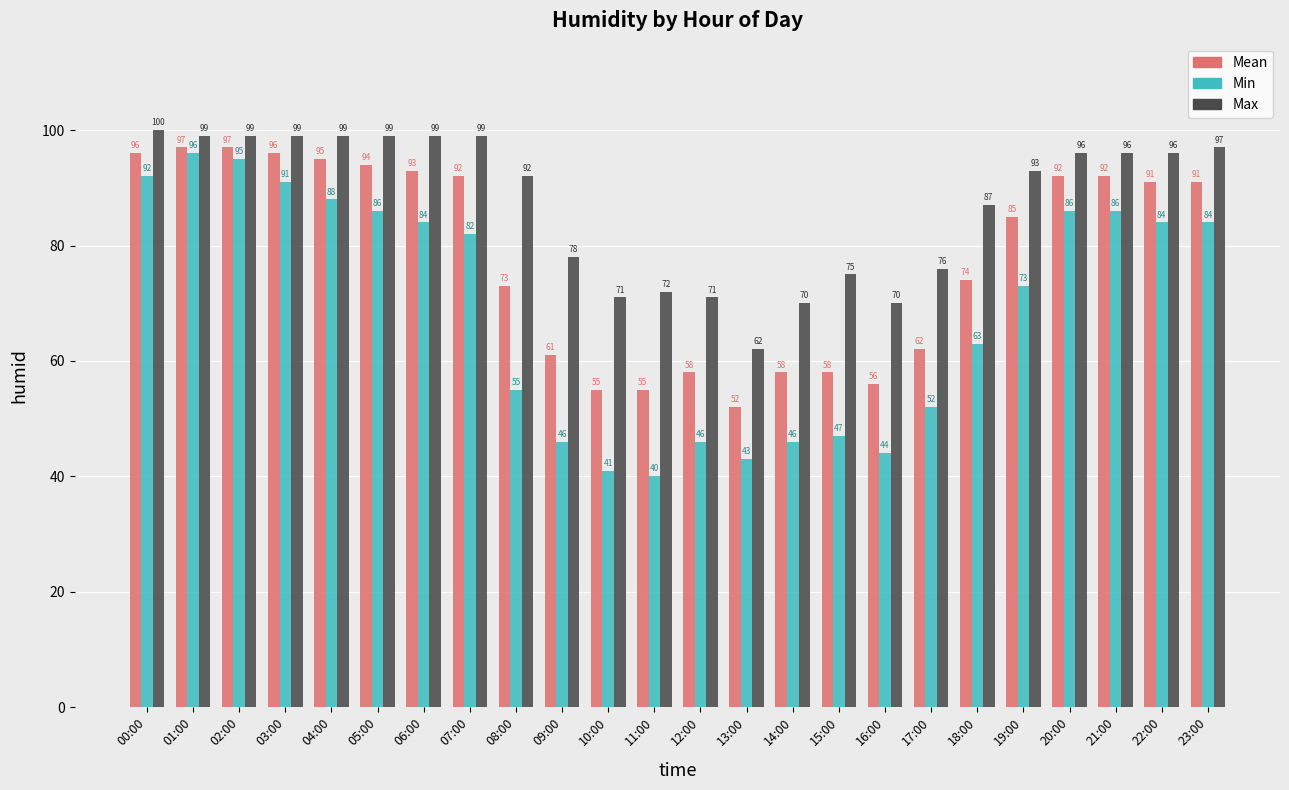

What are all the series names shown in the legend?

Mean, Min, Max